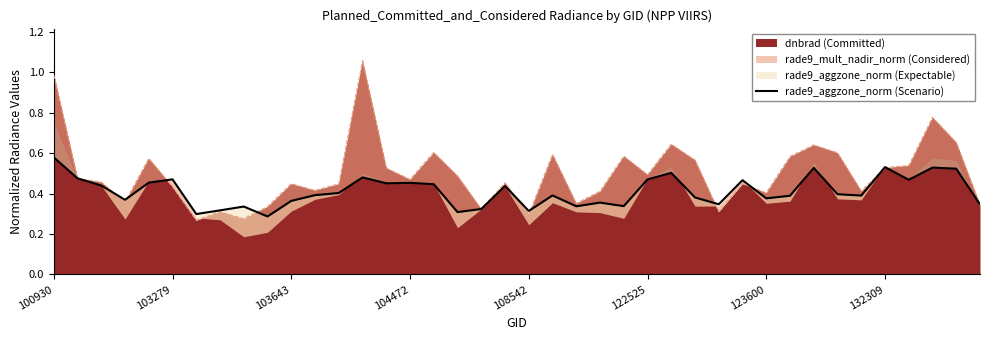

What is the difference between the values at 38 and 100930?

0.1